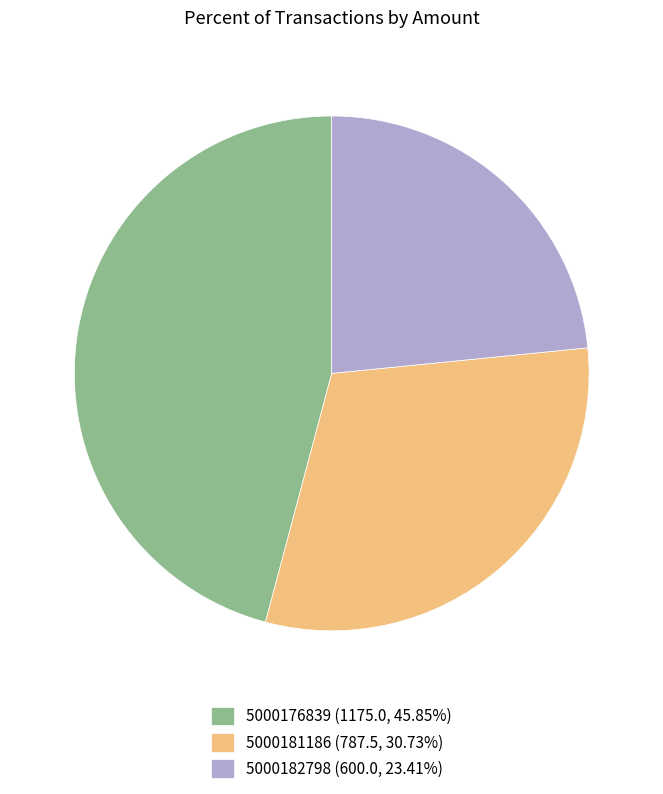

True or false: 5000181186 accounts for 23% of the total.

False